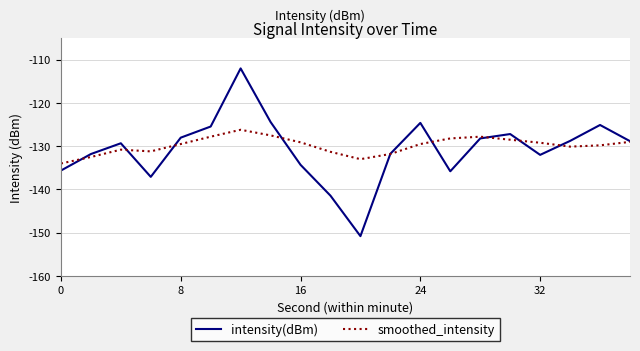

Which series has the largest range (max minus min)?

intensity(dBm)